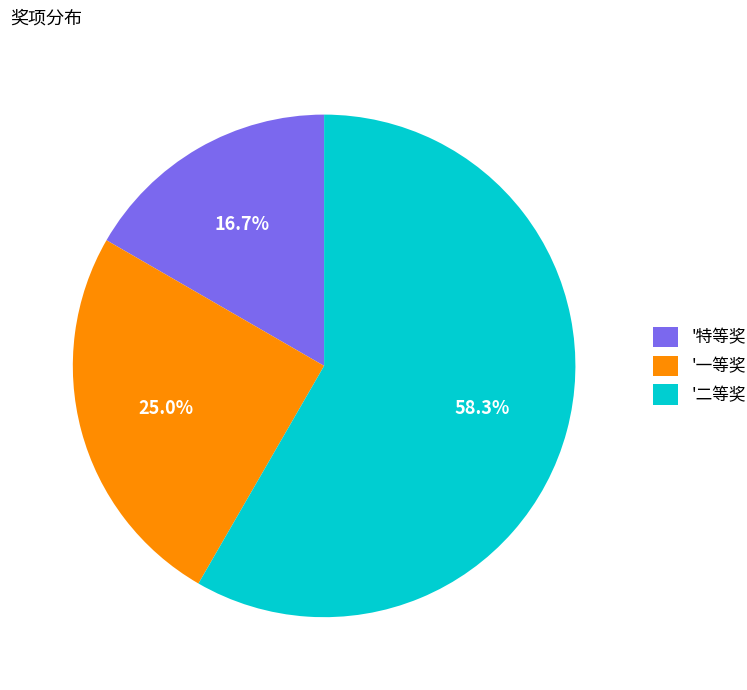

Which category has the smallest portion of the pie?

'特等奖'